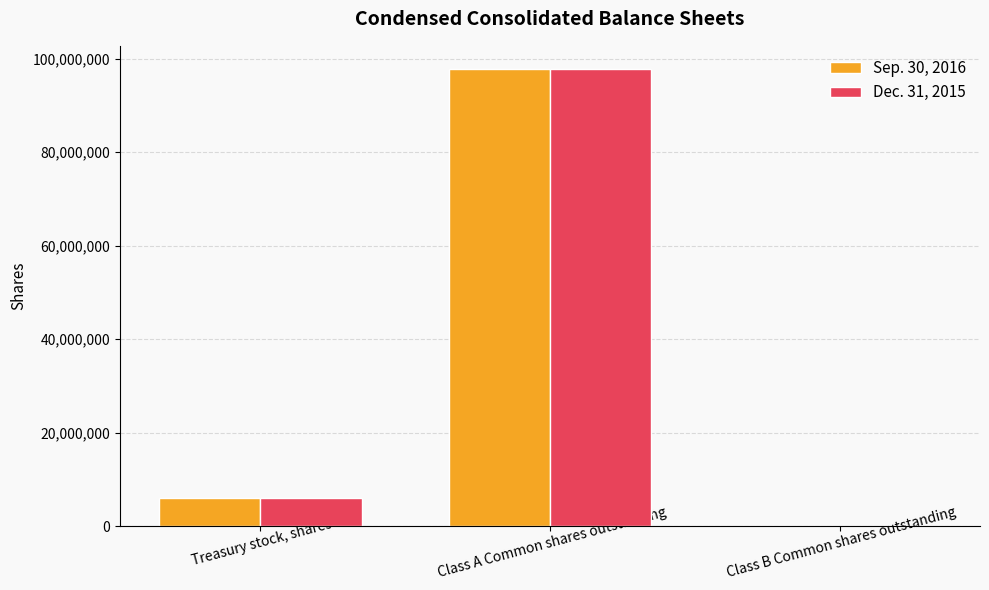

Reading left to right, list all the values displayed in this chart.

Sep. 30, 2016: Treasury stock, shares=6083098	Class A Common shares outstanding=97825148	Class B Common shares outstanding=28
Dec. 31, 2015: Treasury stock, shares=6056719	Class A Common shares outstanding=97781933	Class B Common shares outstanding=28